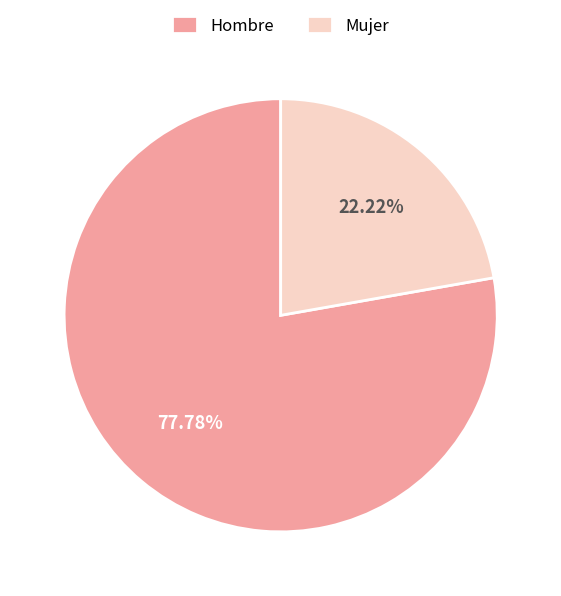

What is the largest slice in the pie chart?

Hombre